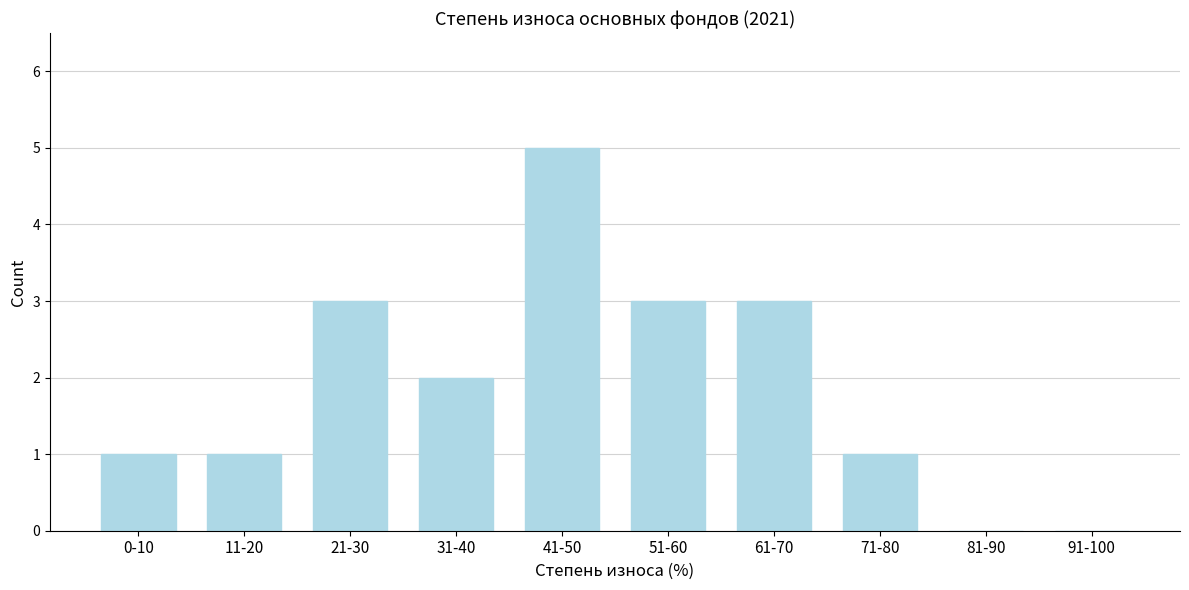

Reading left to right, transcribe all the data shown in this chart.

0-10=1	11-20=1	21-30=3	31-40=2	41-50=5	51-60=3	61-70=3	71-80=1	81-90=0	91-100=0